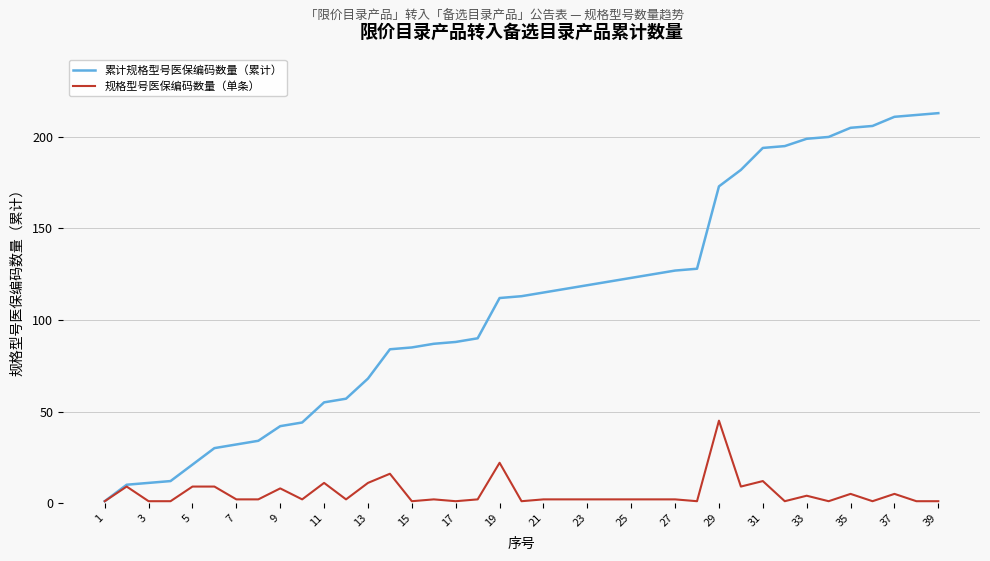

Which series has the largest total across all categories?

累计规格型号医保编码数量（累计）